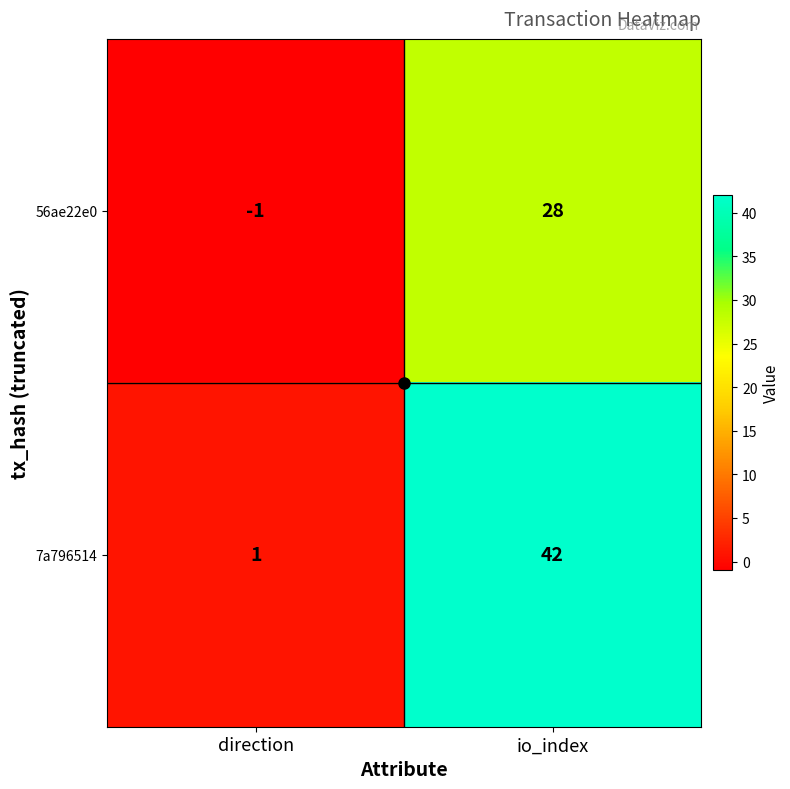

The value of 7a796514 at direction is 1. True or false?

True